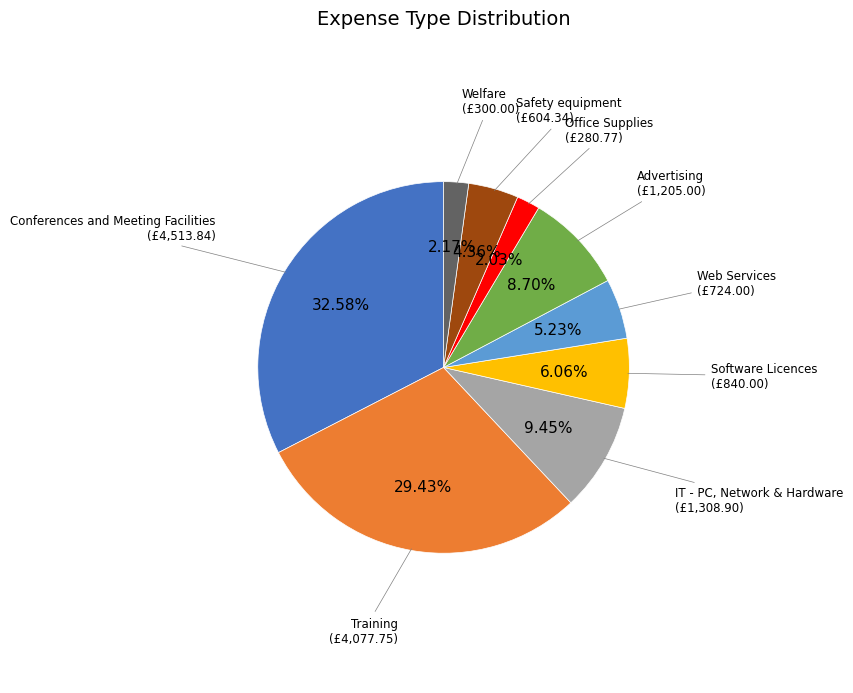

Does any single category account for the majority?

No